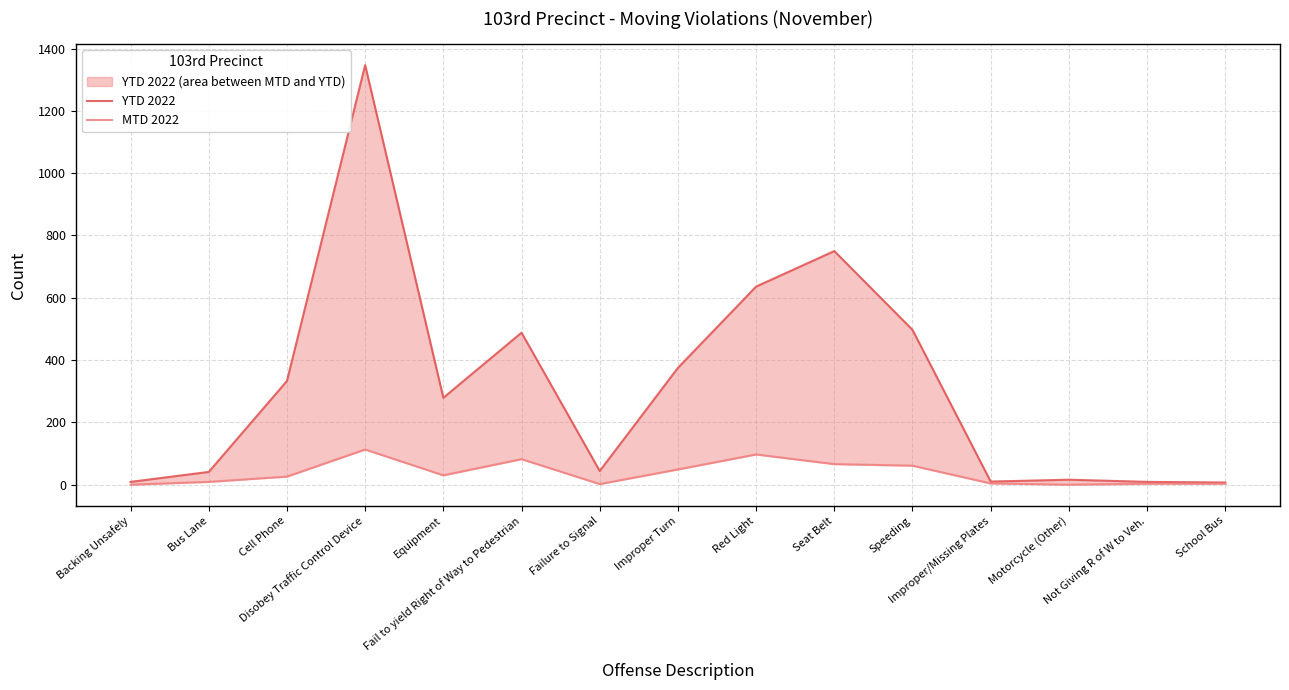

Where is YTD 2022 nearest to the value 677?

Red Light